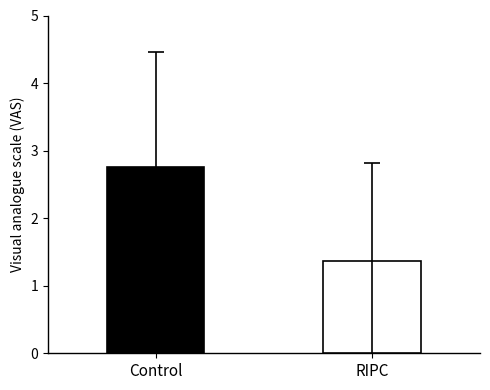

What is the maximum value shown in the chart?

2.8